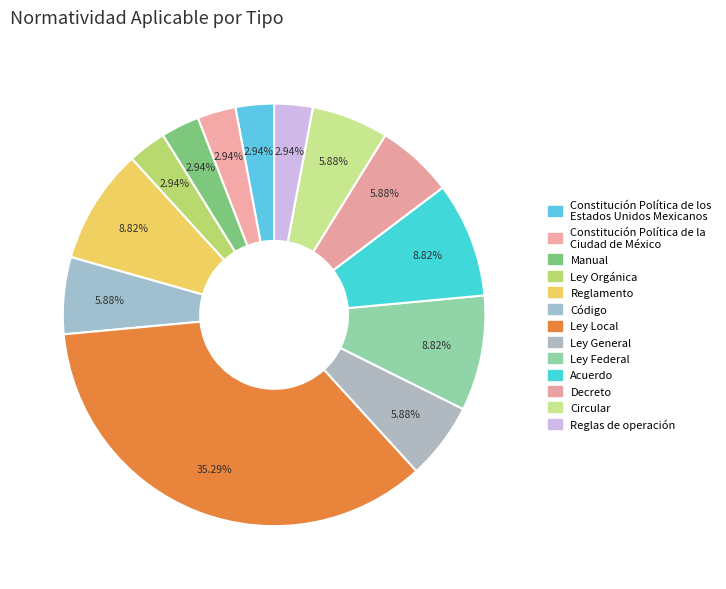

How many slices are in this pie chart?

13